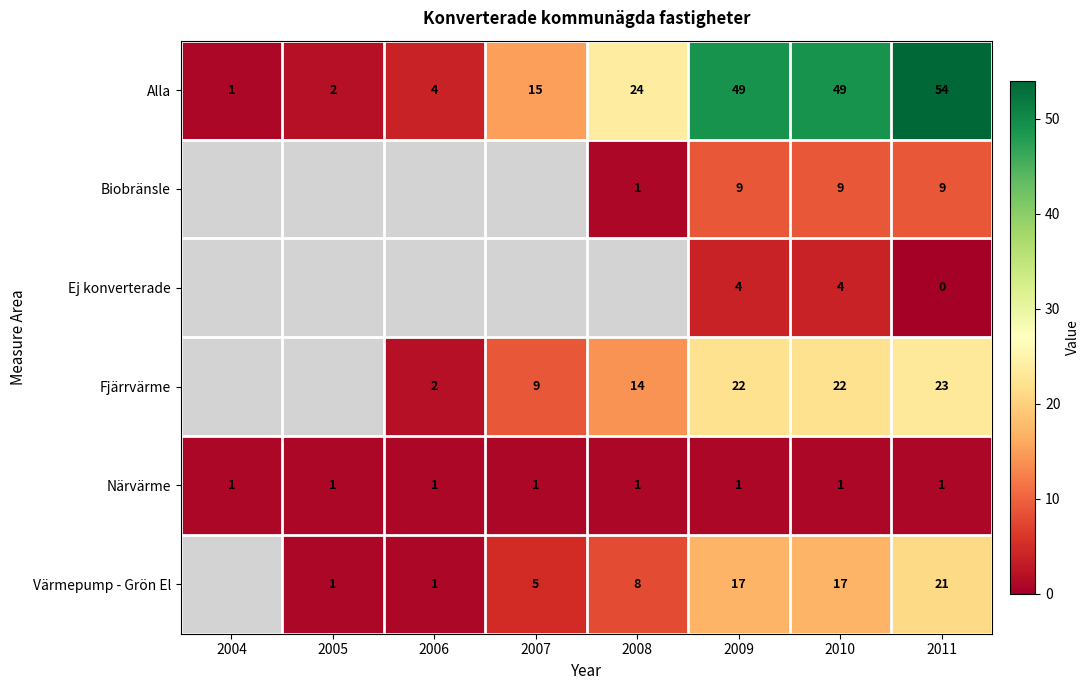

True or false: Biobränsle has a value of 0.6 at 2008.

False